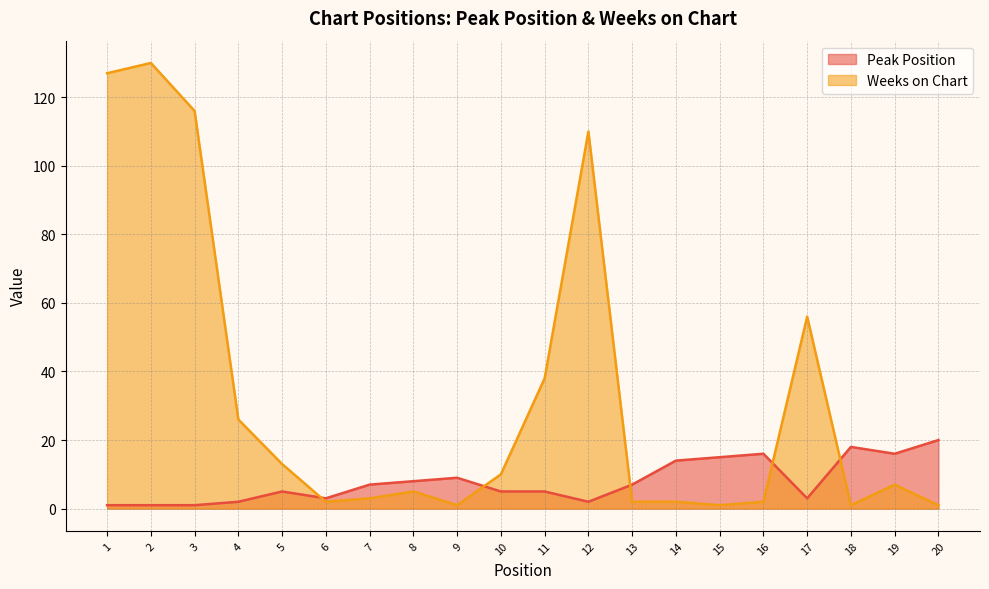

What is the value of the Weeks on Chart point at the 5th from the left?

13